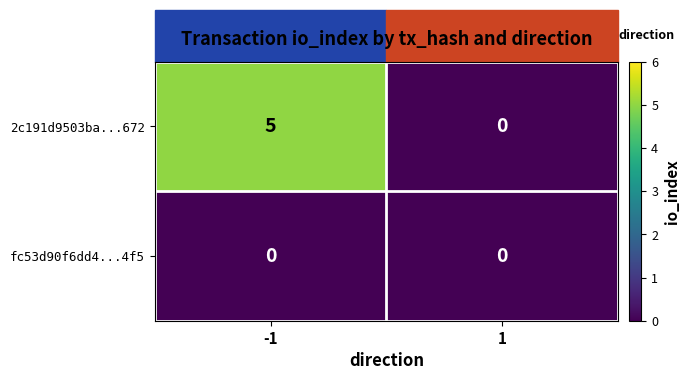

At how many categories does at least one series exceed 1?

1